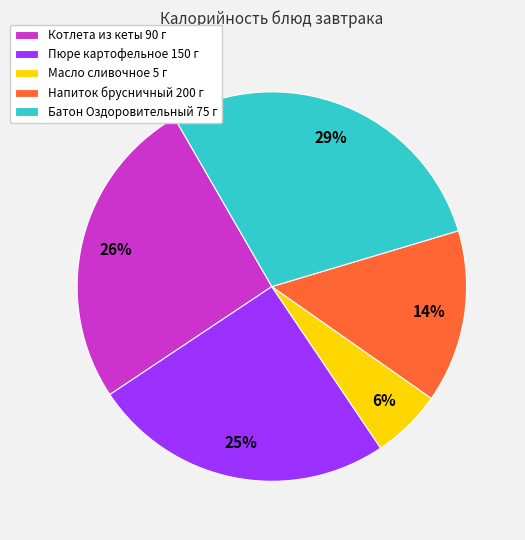

What percentage is the Пюре картофельное 150 г slice, to the nearest percent?

25%